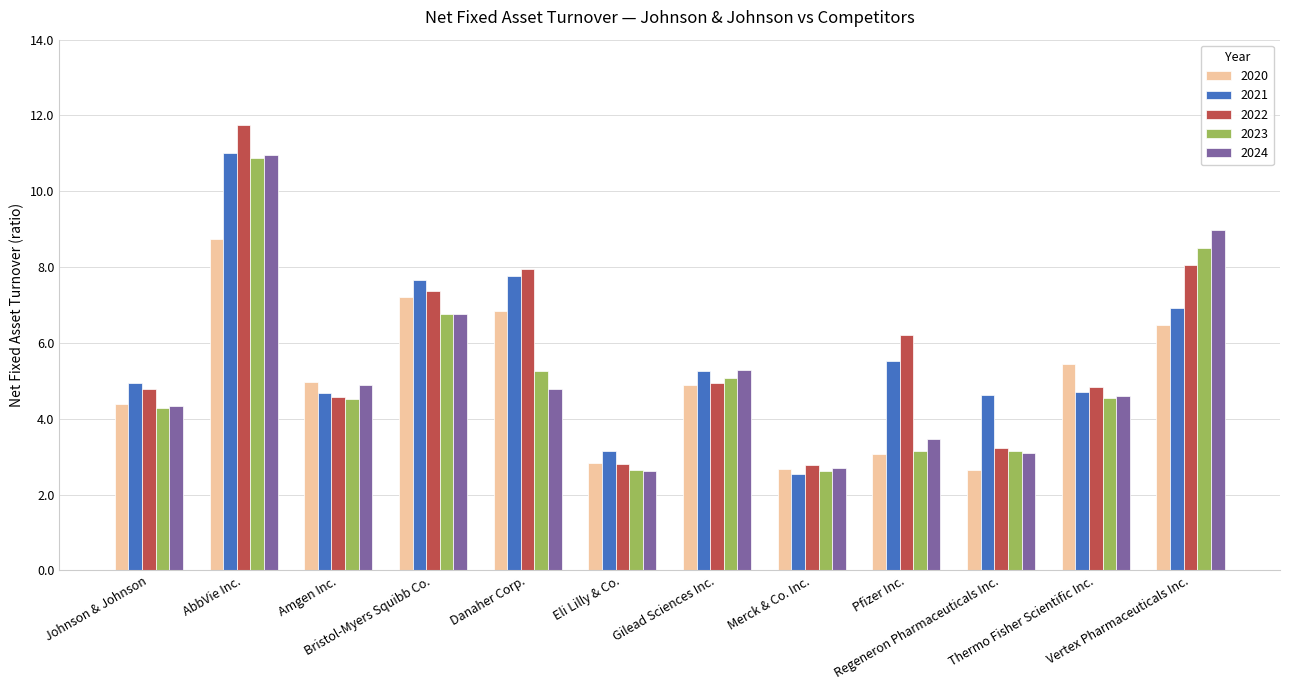

How many values in the 2022 series exceed 4?

9